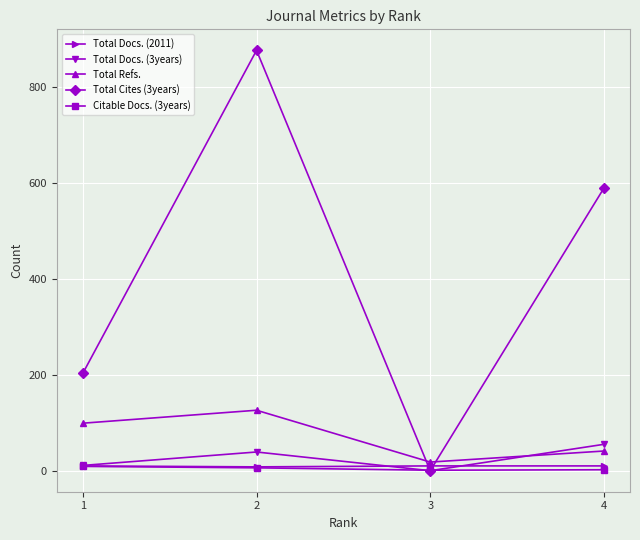

Which series has the widest spread of values?

Total Cites (3years)